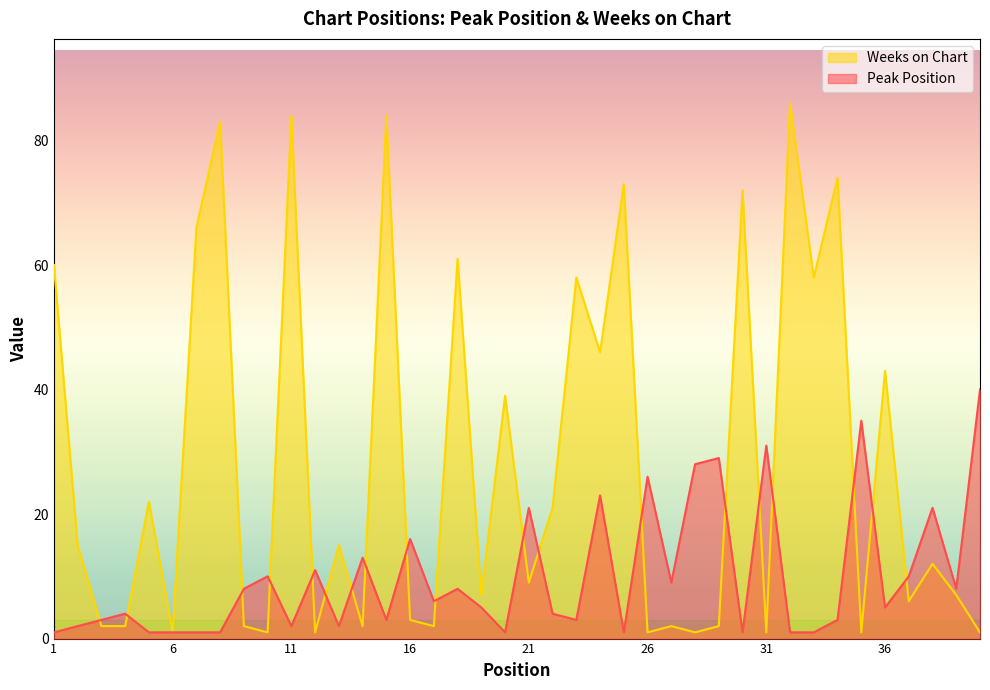

What value does the Weeks on Chart series have at 28?

1